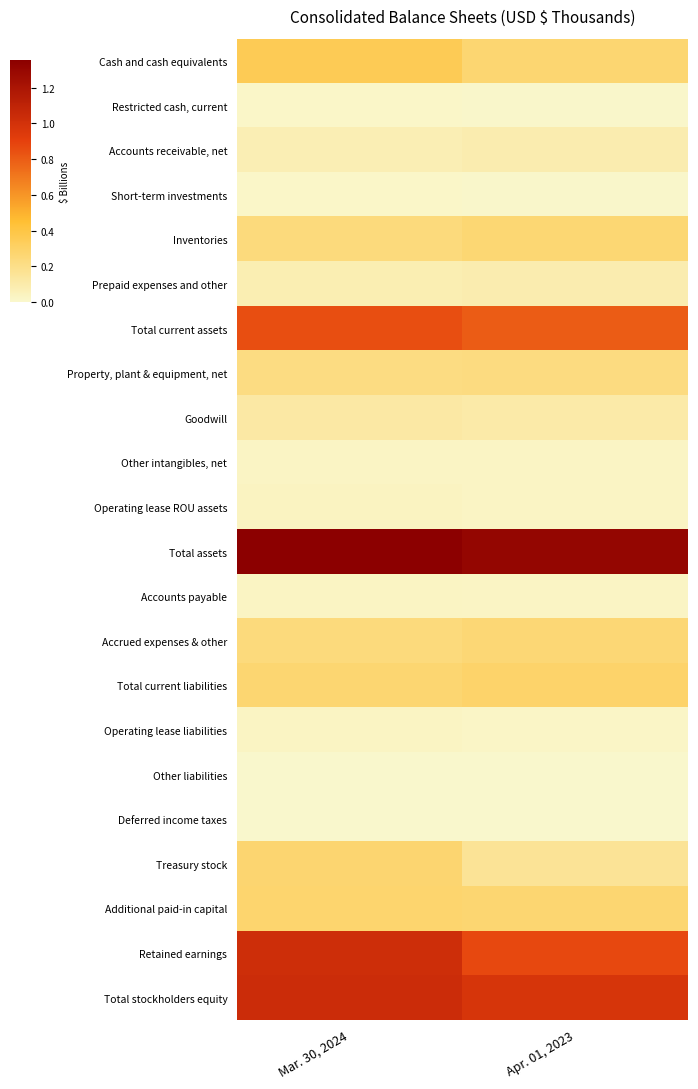

Reading left to right, transcribe all the data shown in this chart.

Cash and cash equivalents: Mar. 30, 2024=0.3	Apr. 01, 2023=0.2
Restricted cash, current: Mar. 30, 2024=0.0	Apr. 01, 2023=0.0
Accounts receivable, net: Mar. 30, 2024=0.1	Apr. 01, 2023=0.1
Short-term investments: Mar. 30, 2024=0.0	Apr. 01, 2023=0.0
Inventories: Mar. 30, 2024=0.2	Apr. 01, 2023=0.2
Prepaid expenses and other: Mar. 30, 2024=0.1	Apr. 01, 2023=0.1
Total current assets: Mar. 30, 2024=0.6	Apr. 01, 2023=0.6
Property, plant & equipment, net: Mar. 30, 2024=0.2	Apr. 01, 2023=0.2
Goodwill: Mar. 30, 2024=0.1	Apr. 01, 2023=0.1
Other intangibles, net: Mar. 30, 2024=0.0	Apr. 01, 2023=0.0
Operating lease ROU assets: Mar. 30, 2024=0.0	Apr. 01, 2023=0.0
Total assets: Mar. 30, 2024=1.0	Apr. 01, 2023=1.0
Accounts payable: Mar. 30, 2024=0.0	Apr. 01, 2023=0.0
Accrued expenses & other: Mar. 30, 2024=0.2	Apr. 01, 2023=0.2
Total current liabilities: Mar. 30, 2024=0.2	Apr. 01, 2023=0.2
Operating lease liabilities: Mar. 30, 2024=0.0	Apr. 01, 2023=0.0
Other liabilities: Mar. 30, 2024=0.0	Apr. 01, 2023=0.0
Deferred income taxes: Mar. 30, 2024=0.0	Apr. 01, 2023=0.0
Treasury stock: Mar. 30, 2024=0.2	Apr. 01, 2023=0.1
Additional paid-in capital: Mar. 30, 2024=0.2	Apr. 01, 2023=0.2
Retained earnings: Mar. 30, 2024=0.8	Apr. 01, 2023=0.6
Total stockholders equity: Mar. 30, 2024=0.8	Apr. 01, 2023=0.7